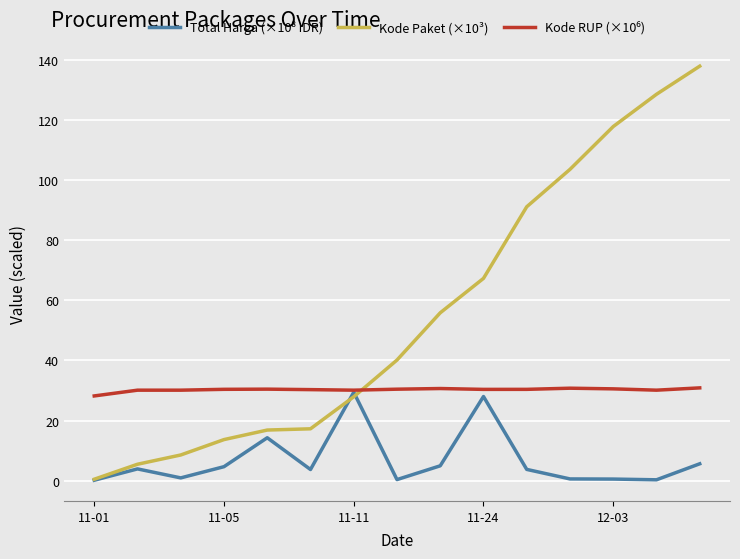

Which series has the largest range (max minus min)?

Kode Paket (×10³)